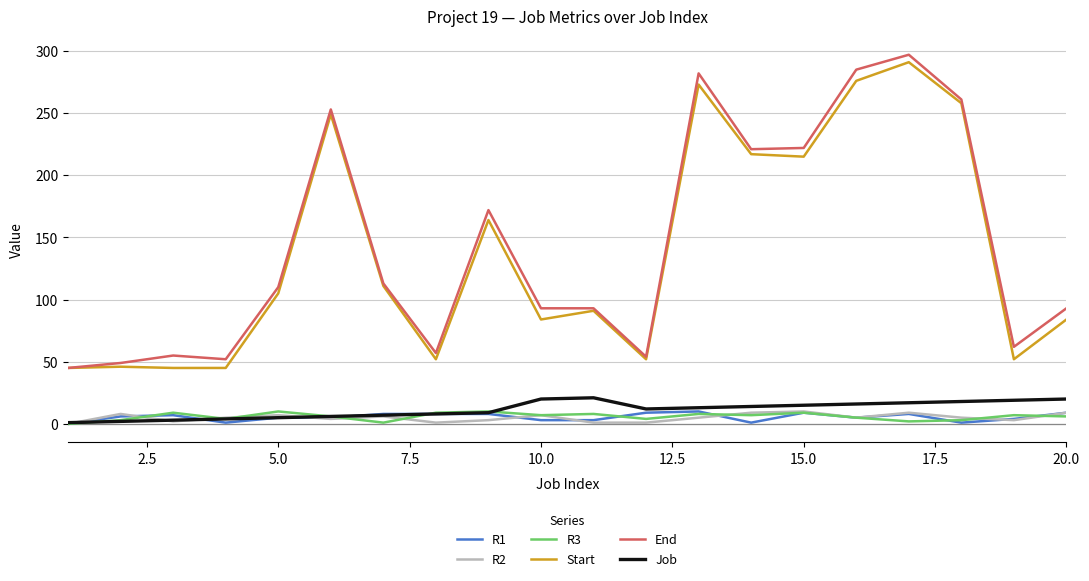

In Start, how many points are higher than both neighbors (excluding endpoints)?

6